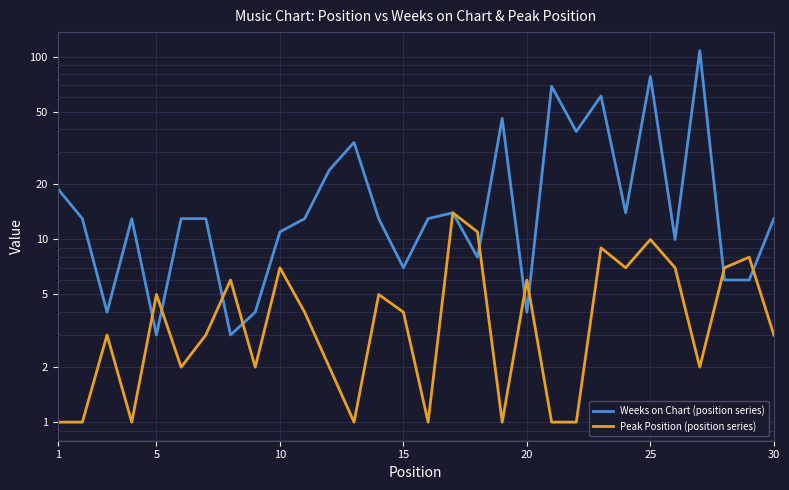

What is the sum of all Weeks on Chart (position series) values?

676